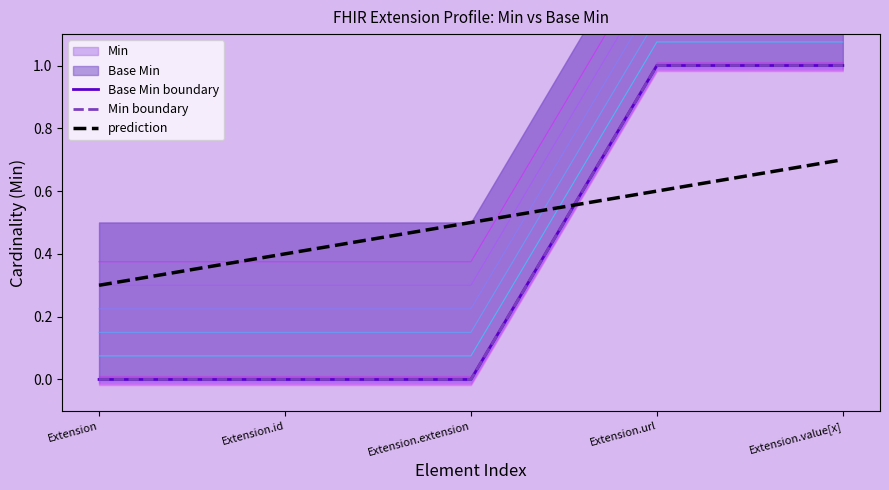

What is the label of the 2nd point from the right?

Extension.url